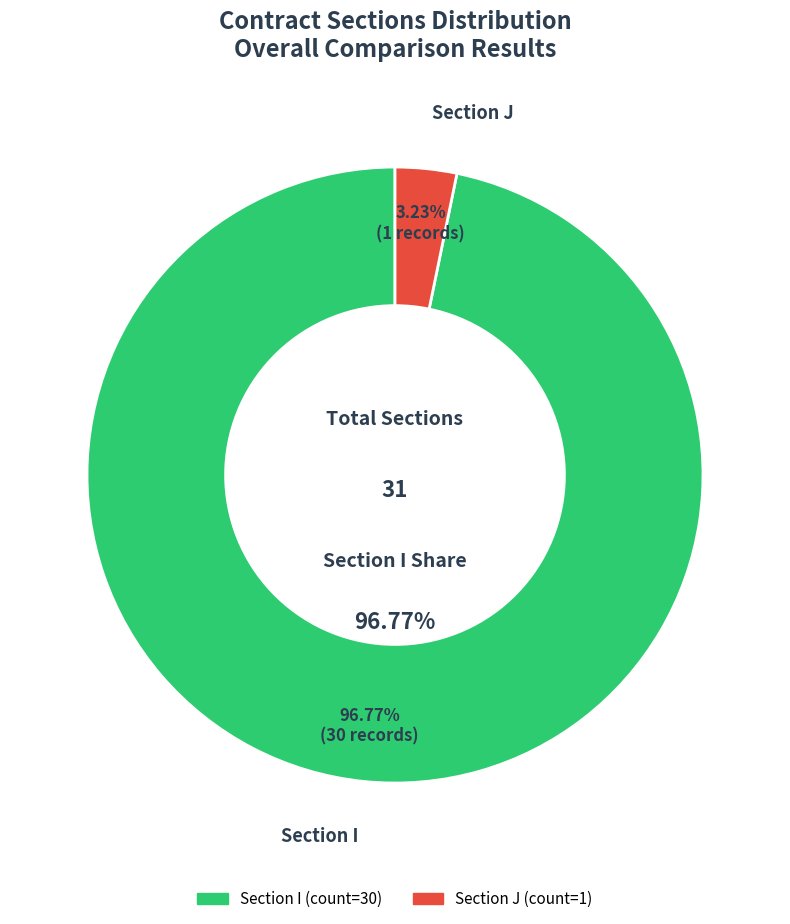

The I slice represents 82% of the pie. True or false?

False